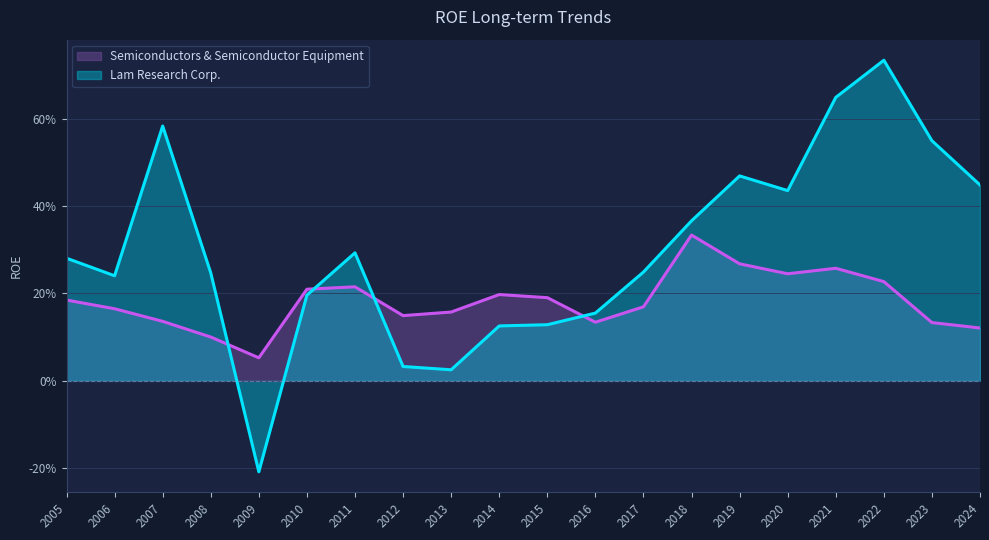

How many times do Semiconductors & Semiconductor Equipment and Lam Research Corp. cross each other?

4